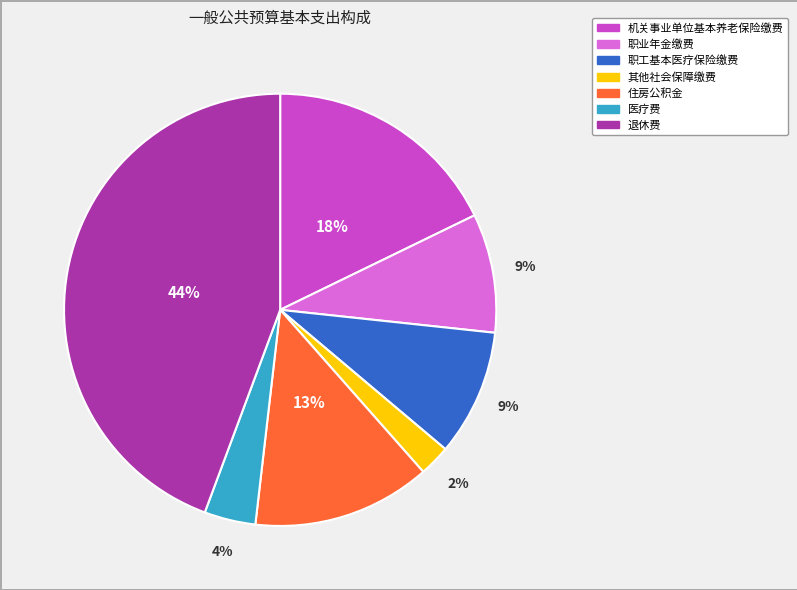

Between 职工基本医疗保险缴费 and 退休费, which is larger?

退休费